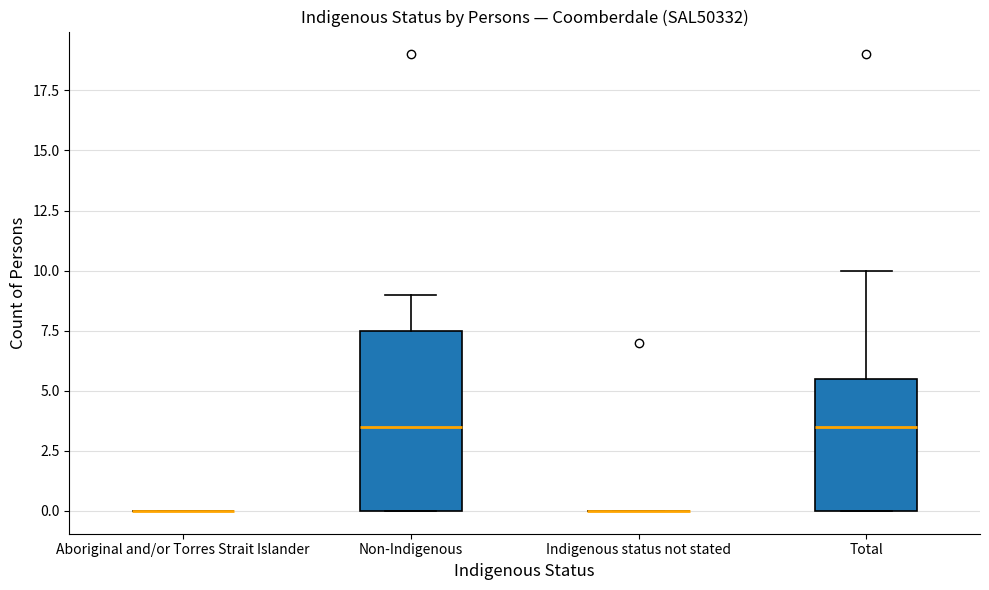

Which box is the tallest, from its lower edge to its upper edge?

Non-Indigenous